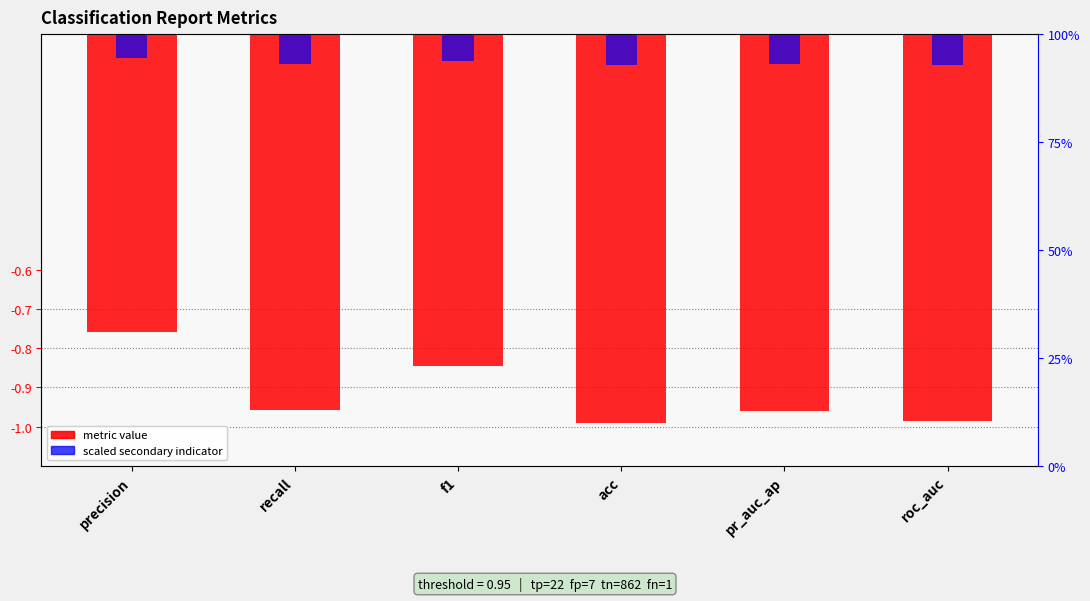

What is the total value across all series at acc?

-1.1